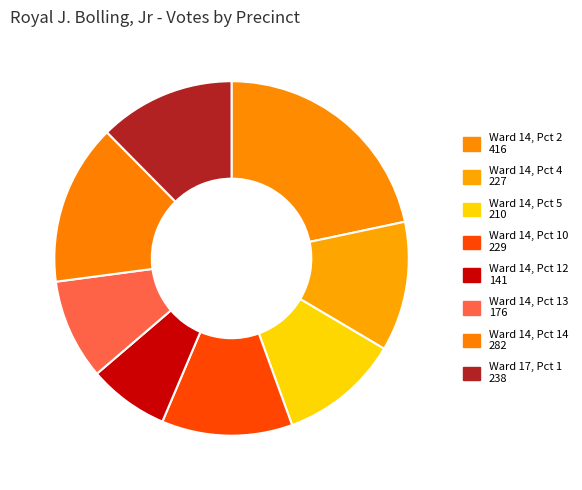

To the nearest percent, what is the combined percentage of Ward 14, Pct 13 and Ward 14, Pct 12?

17%